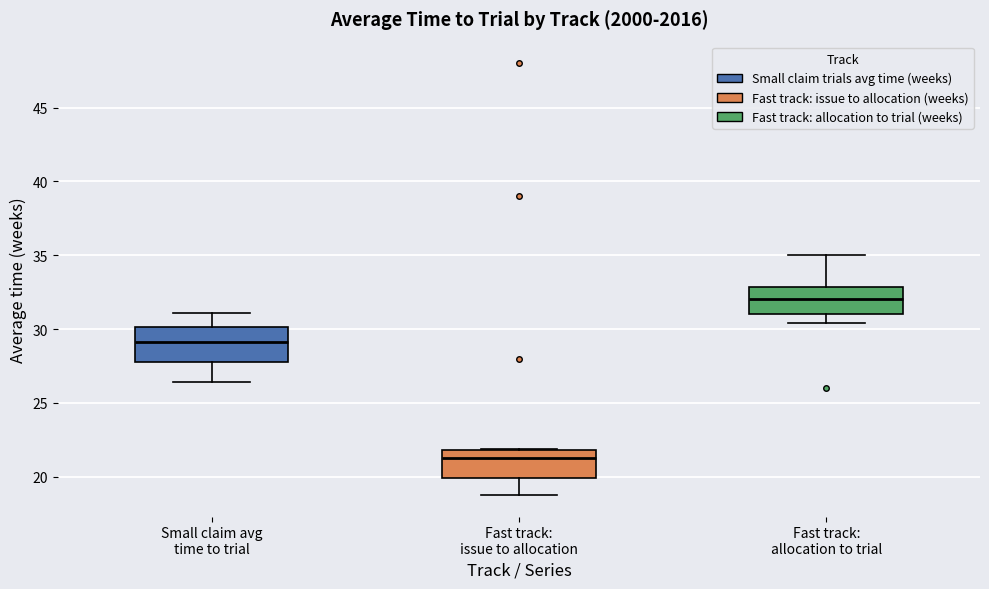

Reading left to right, transcribe this box plot: for each box, give where its median line is, the range the box spans, and where its two whiskers end, as read against the y-axis. The values are not printed on the chart, so give them approximately, as read against the axis.

Small claim avg time to trial: median 29.0, box 28.0 to 30.0, whiskers 26.5 to 31.0
Fast track: issue to allocation: median 21.5, box 20.0 to 22.0, whiskers 19.0 to 22.0
Fast track: allocation to trial: median 32.0, box 31.0 to 33.0, whiskers 30.5 to 35.0